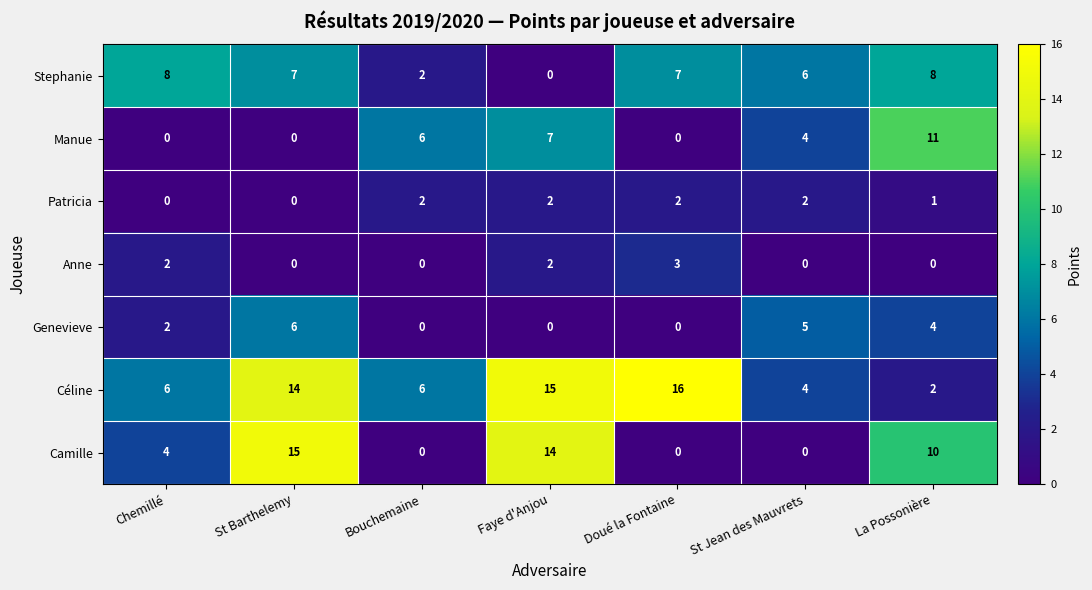

What is the sum of all Manue values?

28